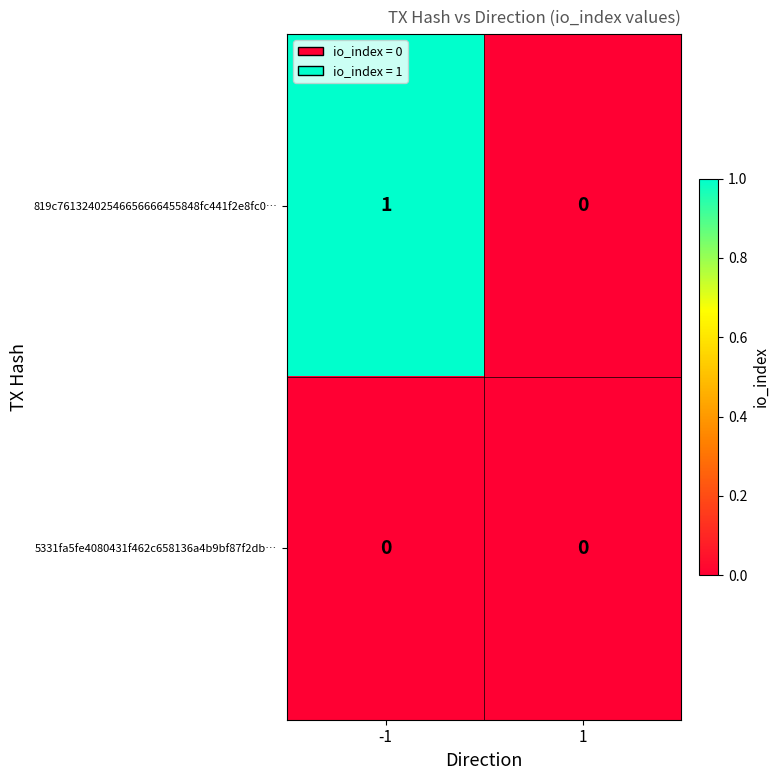

How many distinct data groups are displayed?

2